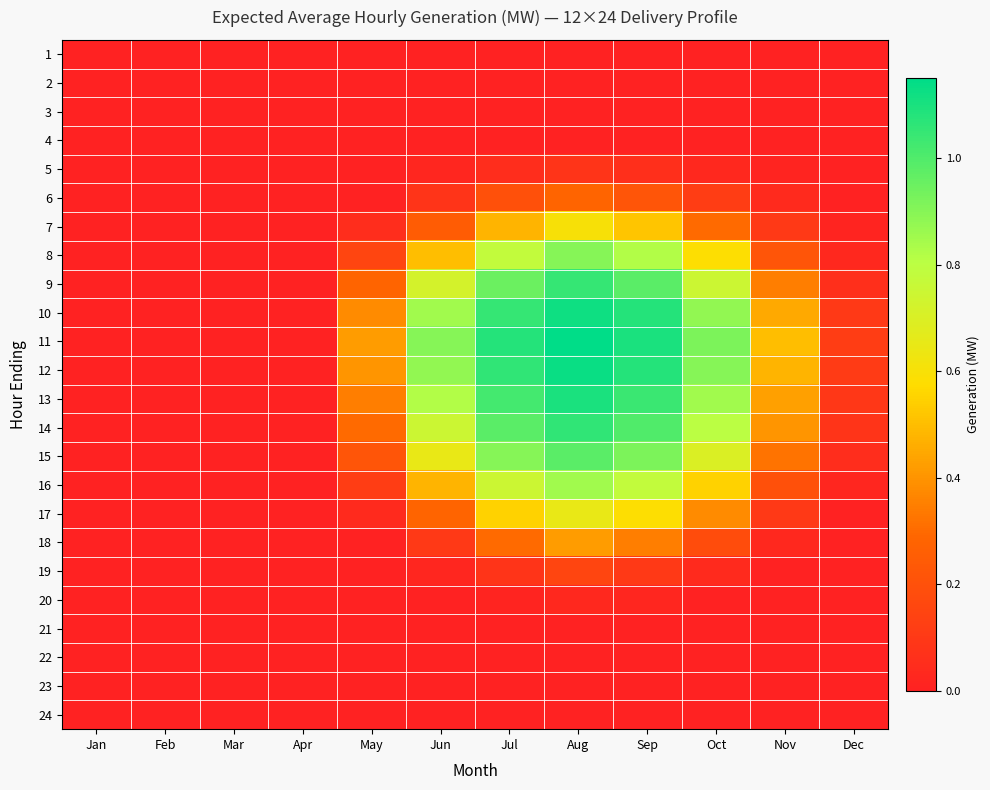

How many distinct data groups are displayed?

24